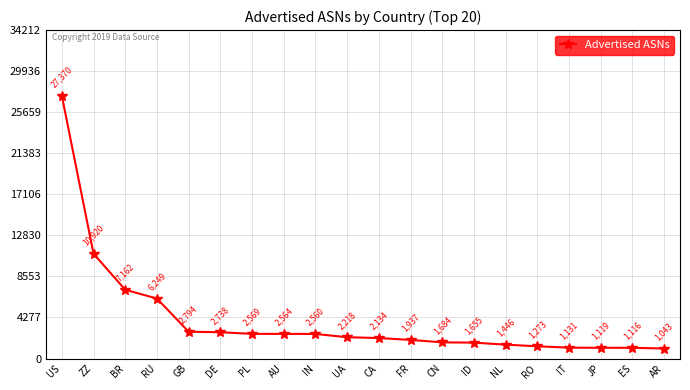

Reading left to right, list all the values displayed in this chart.

US=27370	ZZ=10920	BR=7162	RU=6249	GB=2794	DE=2738	PL=2569	AU=2564	IN=2560	UA=2218	CA=2134	FR=1937	CN=1684	ID=1655	NL=1446	RO=1273	IT=1131	JP=1119	ES=1116	AR=1043